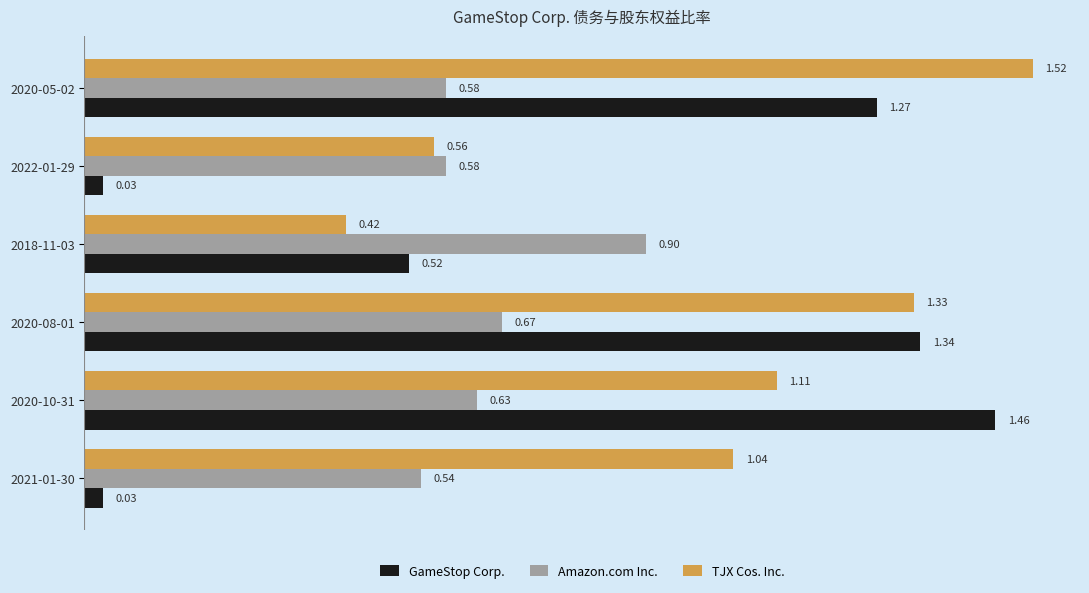

Between 2021-01-30 and 2020-10-31, which series saw the biggest shift?

GameStop Corp.